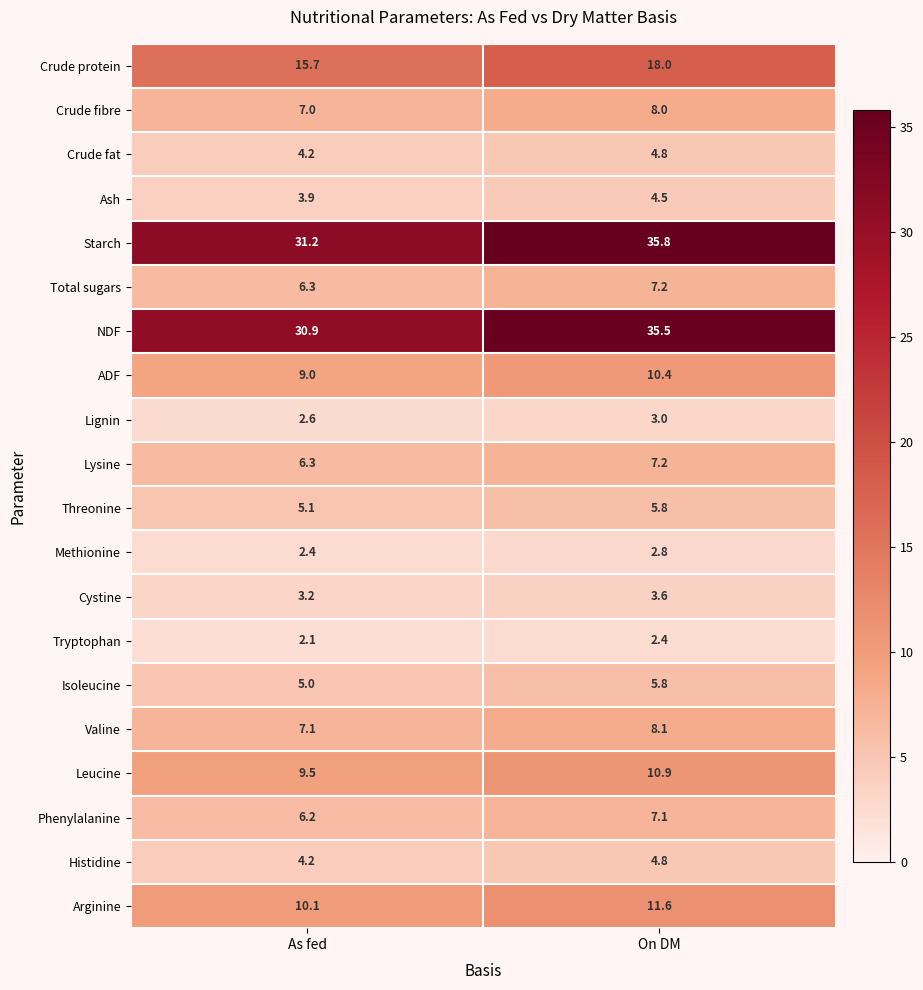

Where does the Valine series first go above 8?

On DM